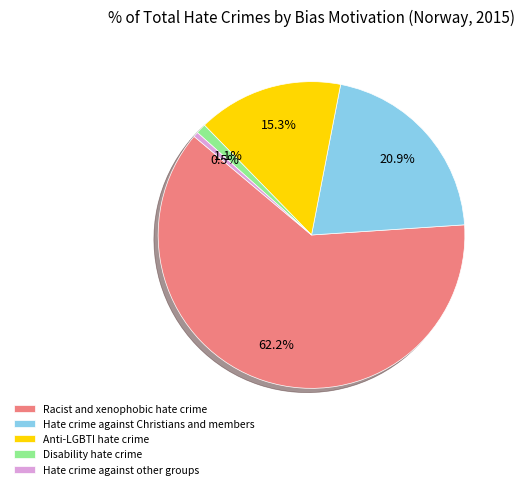

What is the largest slice in the pie chart?

Racist and xenophobic hate crime